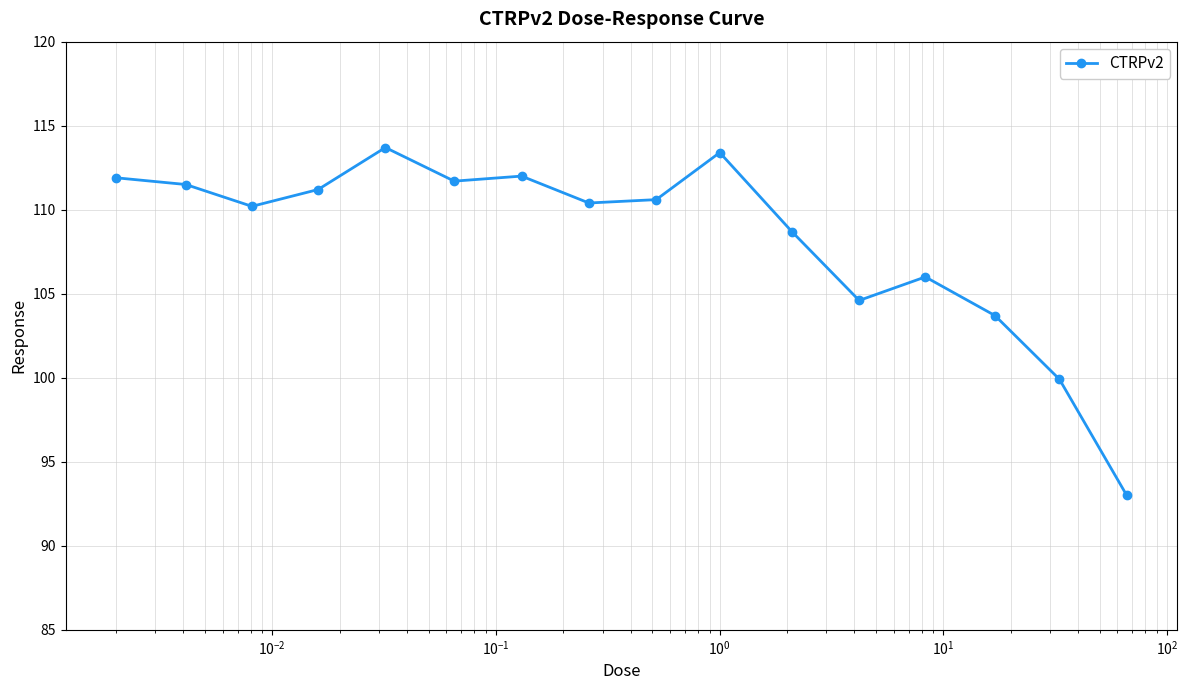

True or false: there are more than 0 points higher than both neighbors.

True